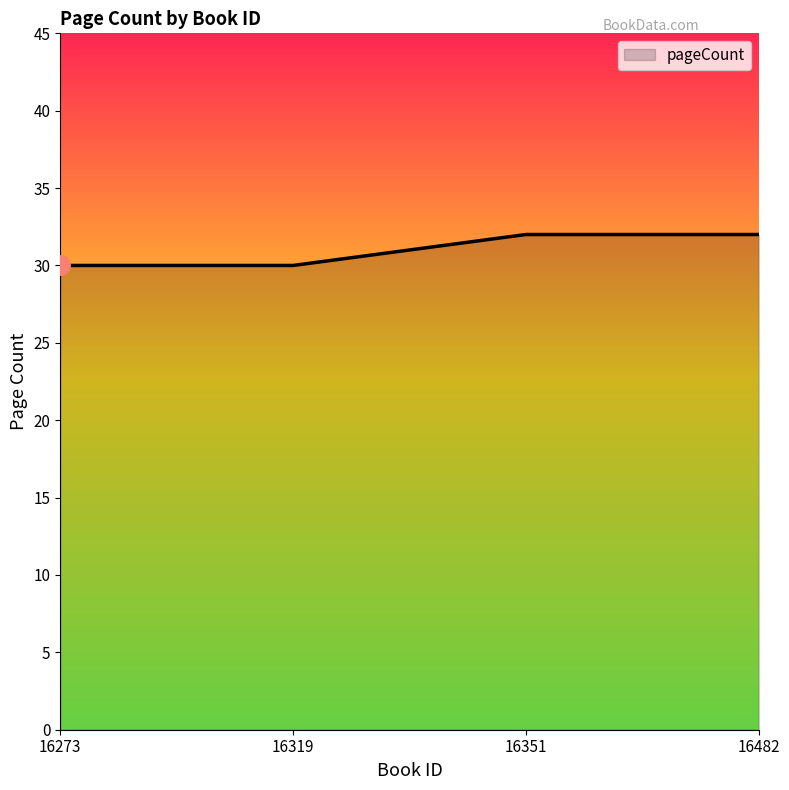

Reading left to right, extract all data points from this chart.

30	30	32	32